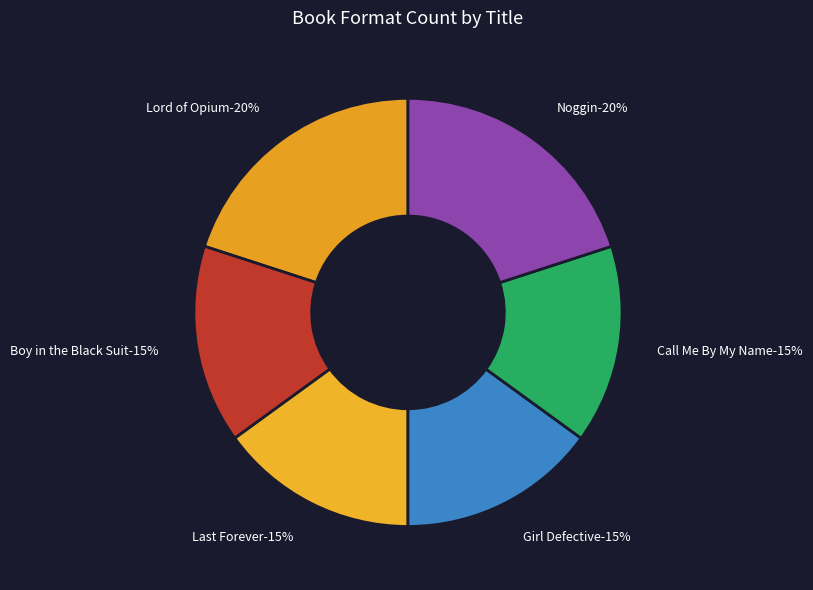

To the nearest percent, what is the combined percentage of Boy in the Black Suit and Girl Defective?

30%